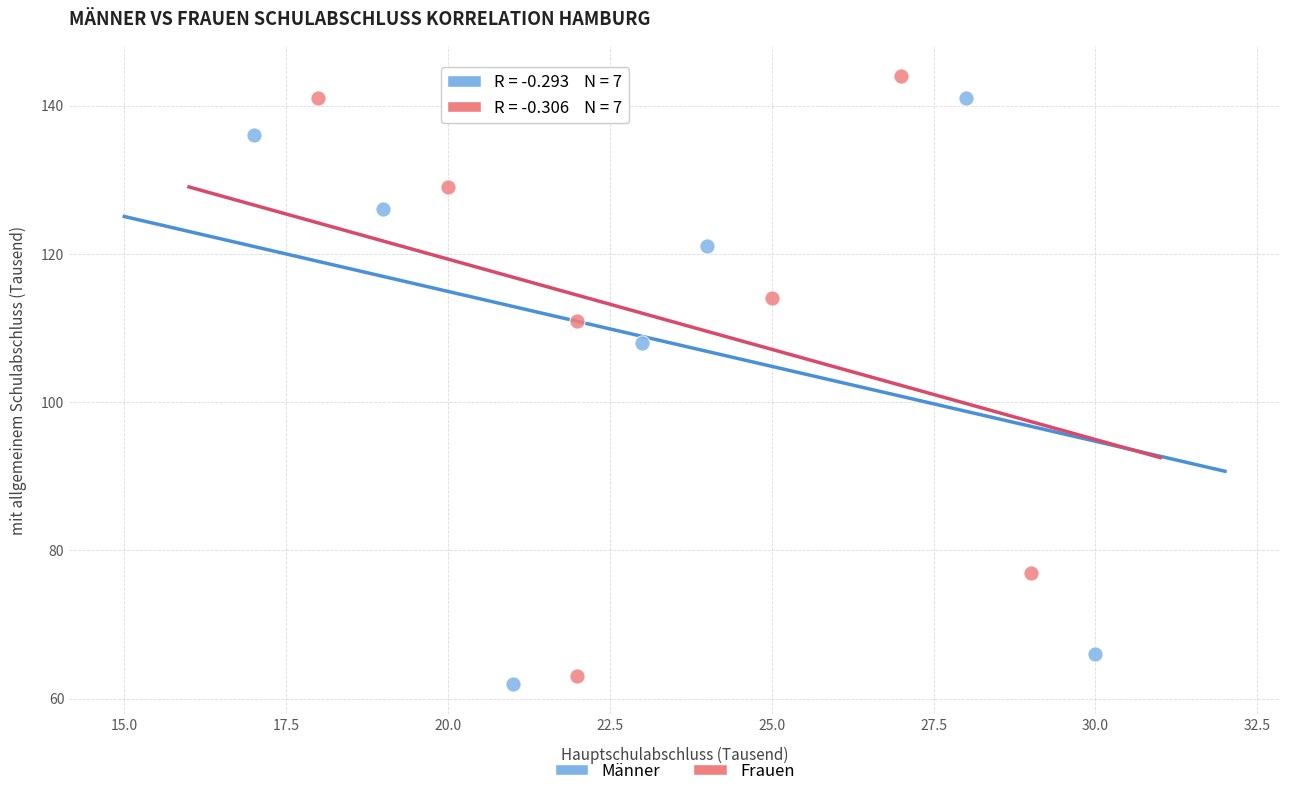

What are all the series names shown in the legend?

Männer, Frauen